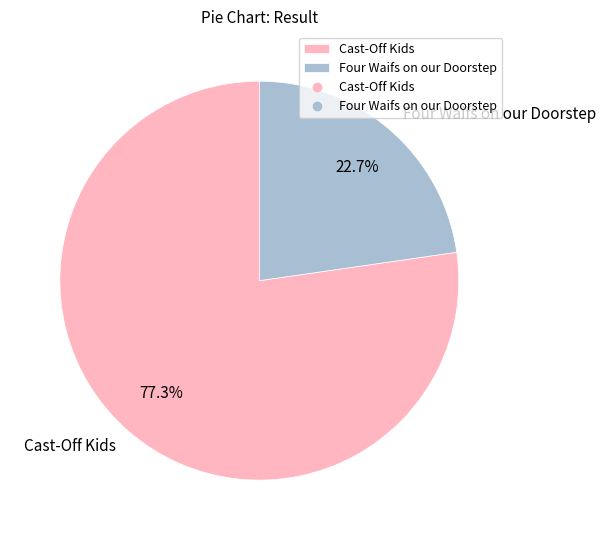

True or false: Cast-Off Kids accounts for 87% of the total.

False